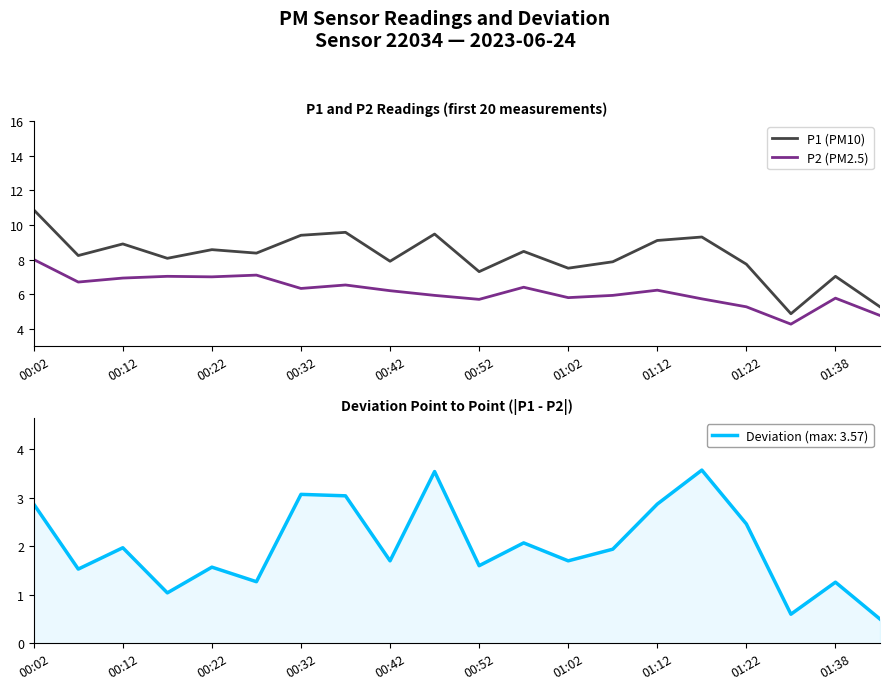

True or false: P2 (PM2.5) has a value of 10.5 at 00:42.

False